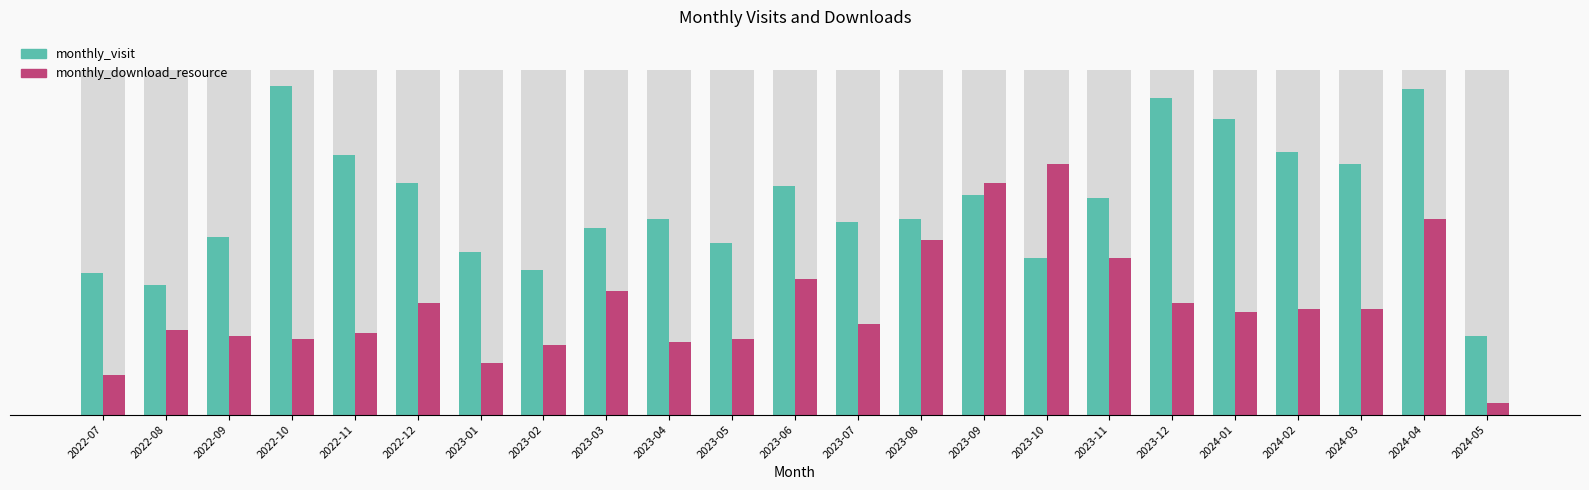

What is the approximate value of monthly_download_resource at 2022-08, to the nearest 10?

30